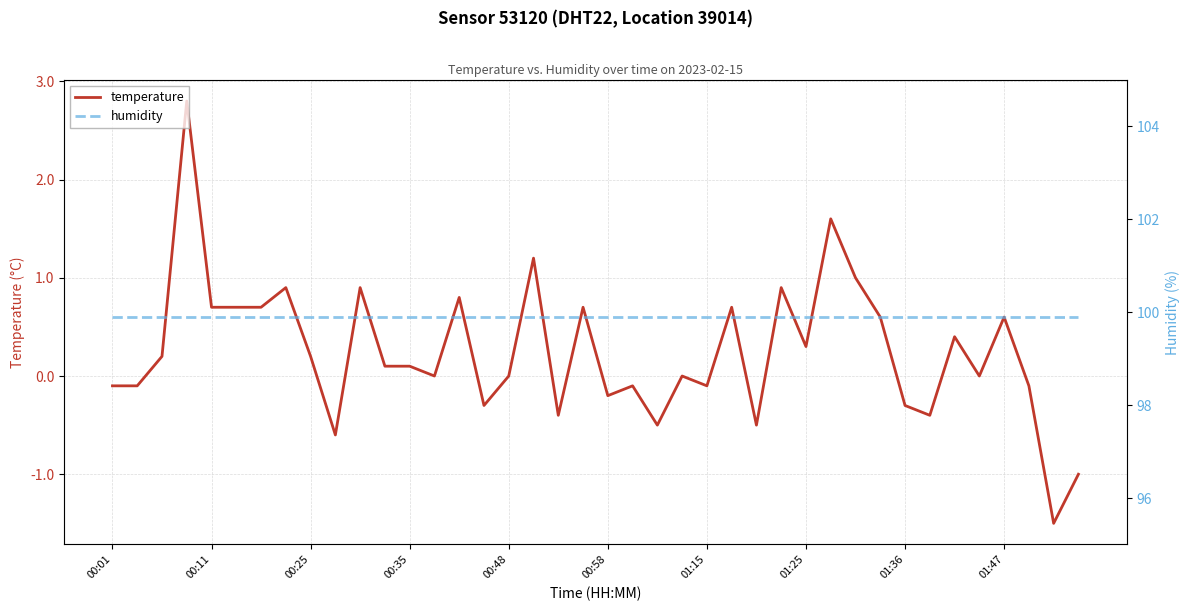

At 10, list the series in order from smallest to largest.

temperature, humidity